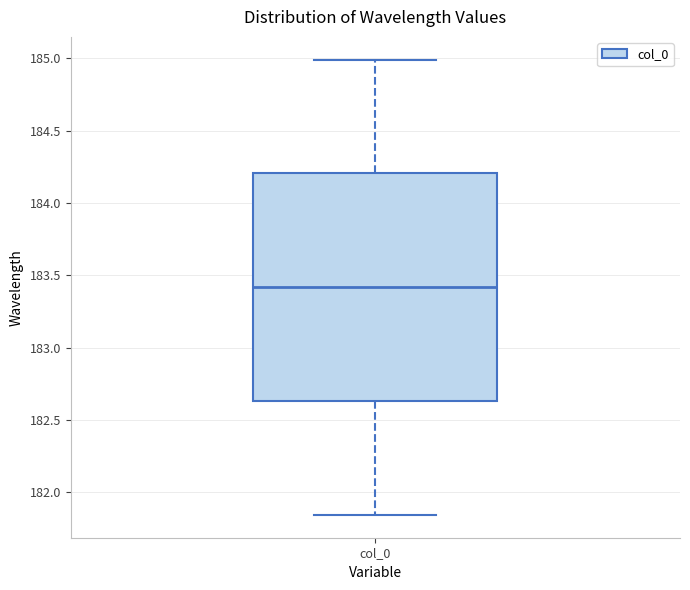

Transcribe this box plot: give where the median line is, the range the box spans, and where the two whiskers end, as read against the y-axis. The values are not printed on the chart, so give them approximately, as read against the axis.

median 183.40, box 182.65 to 184.20, whiskers 181.85 to 185.00